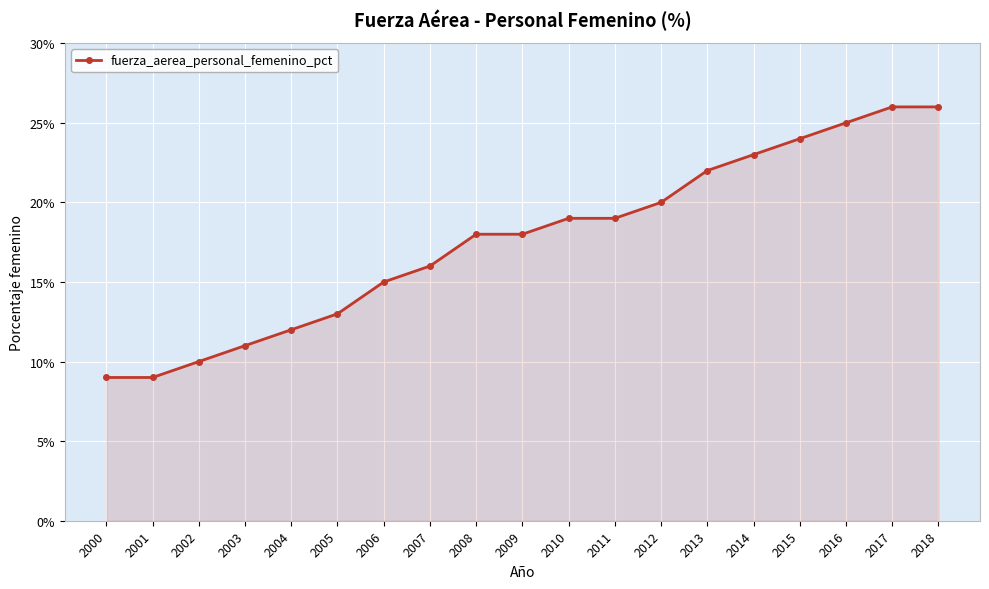

List the labels in order of value, largest first.

2017, 2018, 2016, 2015, 2014, 2013, 2012, 2010, 2011, 2008, 2009, 2007, 2006, 2005, 2004, 2003, 2002, 2000, 2001